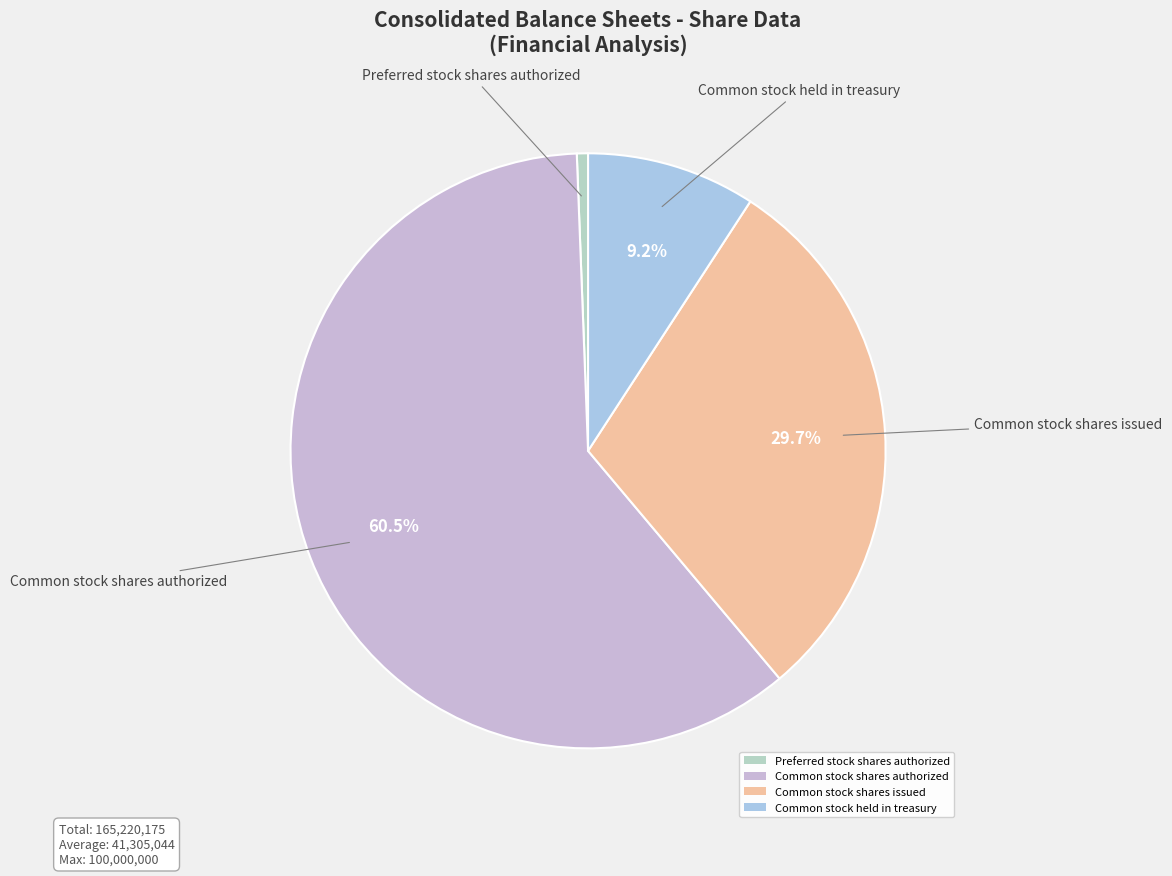

Does Preferred stock shares authorized represent more than half of the total?

No